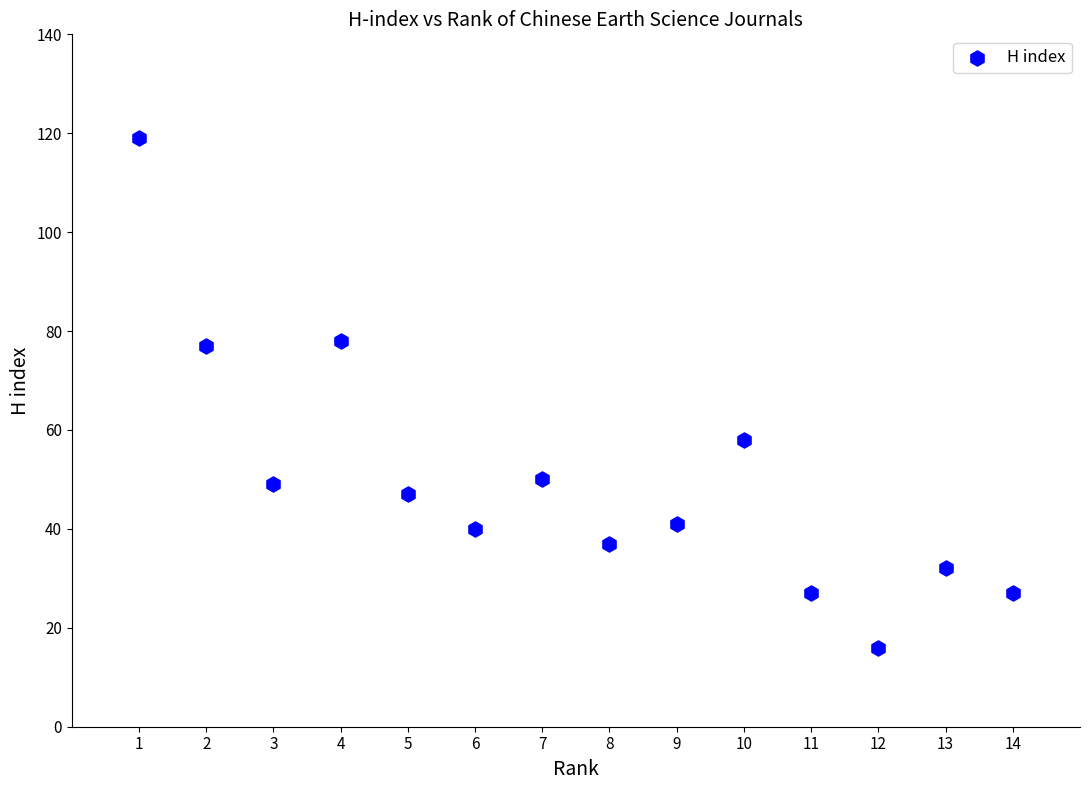

What is the range of Y values (max minus min)?

103